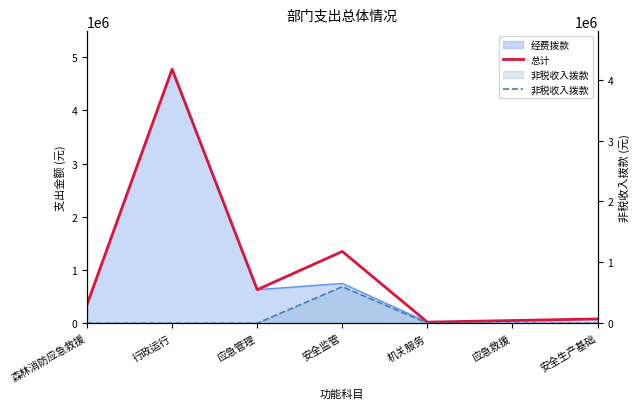

Which category has the highest value across all series?

行政运行